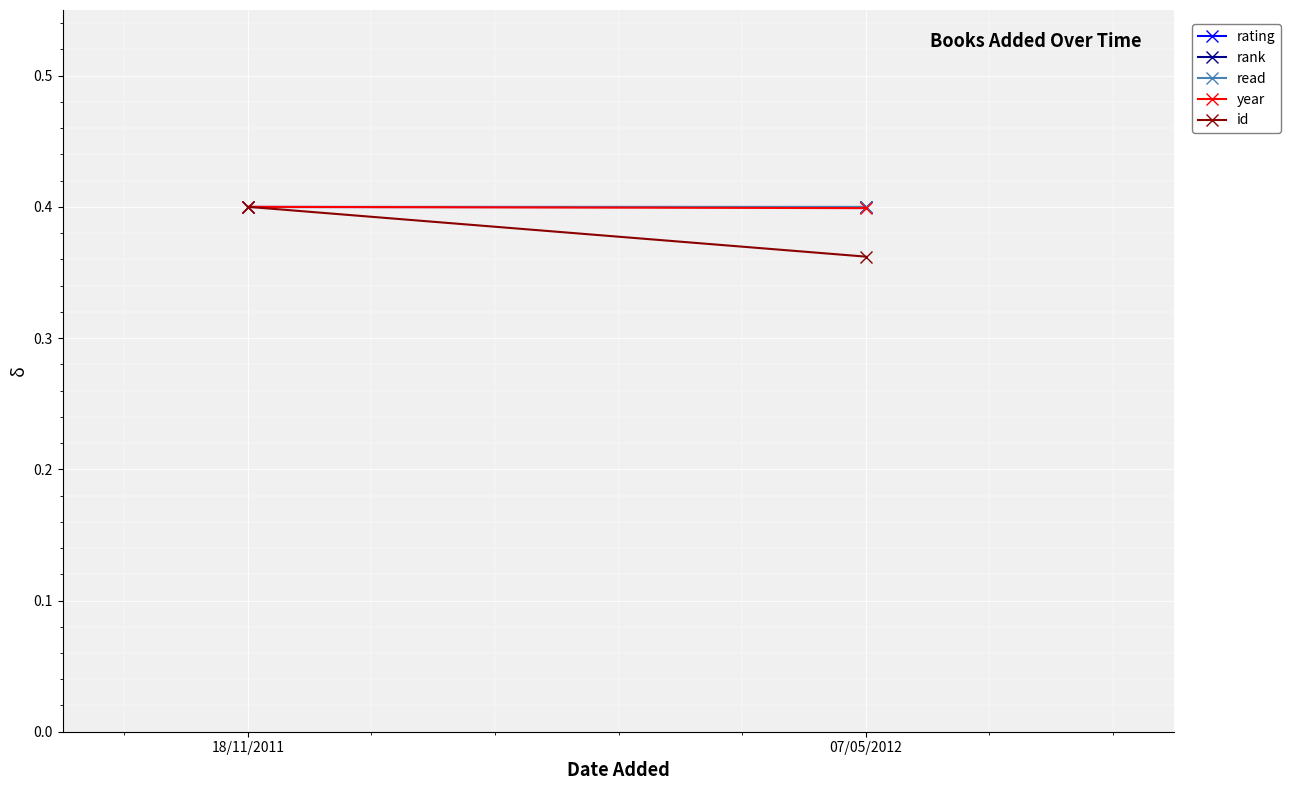

True or false: year has a value of 0.4 at 07/05/2012.

True